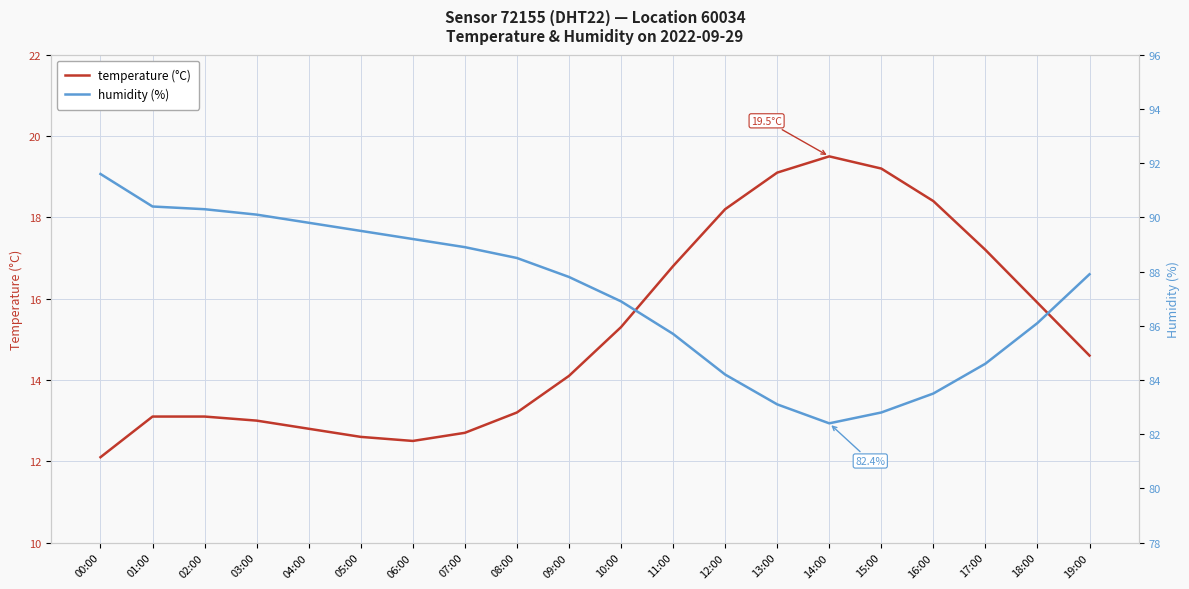

How many data points in temperature (°C) are above 14?

11